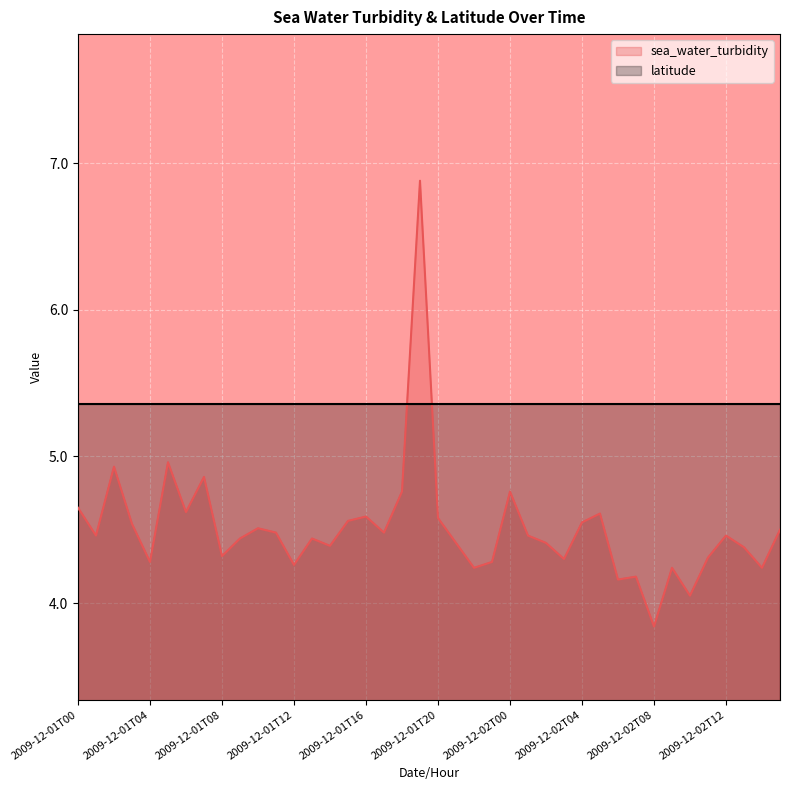

Rank the categories by value from lowest to highest.

2009-12-02T08, 2009-12-02T10, 2009-12-02T06, 2009-12-02T07, 2009-12-01T22, 2009-12-02T09, 2009-12-02T14, 2009-12-01T12, 2009-12-01T04, 2009-12-01T23, 2009-12-02T03, 2009-12-02T11, 2009-12-01T08, 2009-12-02T13, 2009-12-01T14, 2009-12-01T21, 2009-12-02T02, 2009-12-01T09, 2009-12-01T13, 2009-12-01T01, 2009-12-02T01, 2009-12-02T12, 2009-12-01T11, 2009-12-01T17, 2009-12-02T15, 2009-12-01T10, 2009-12-01T03, 2009-12-02T04, 2009-12-01T15, 2009-12-01T20, 2009-12-01T16, 2009-12-02T05, 2009-12-01T06, 2009-12-01T00, 2009-12-01T18, 2009-12-02T00, 2009-12-01T07, 2009-12-01T02, 2009-12-01T05, 2009-12-01T19